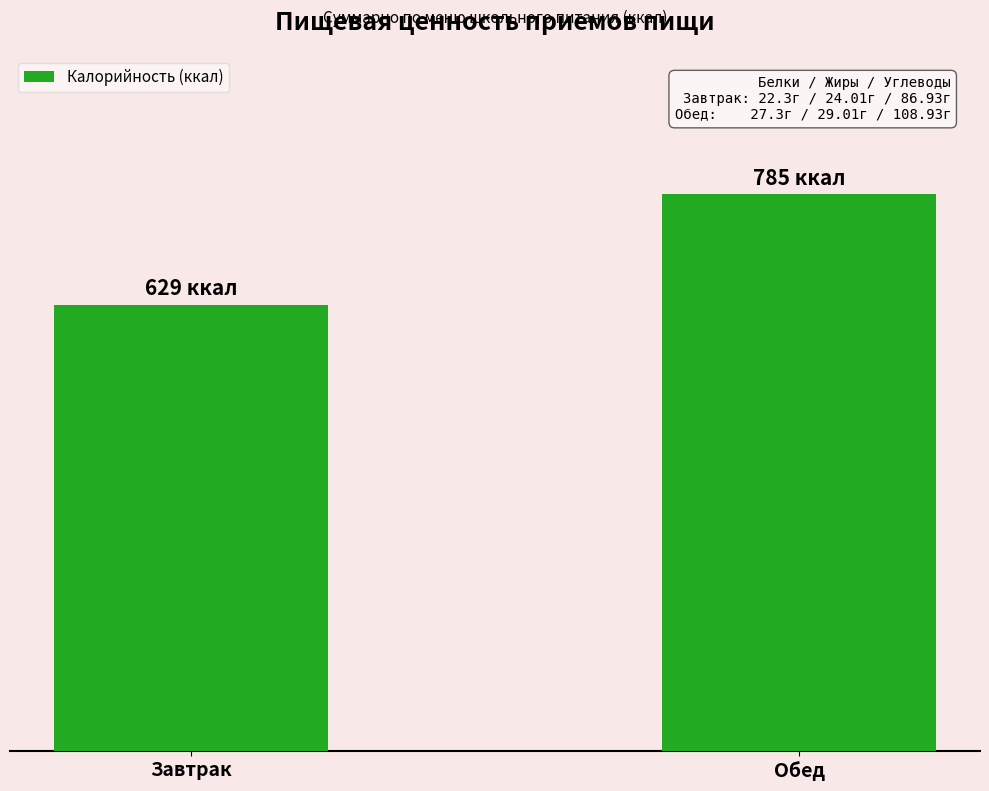

Reading left to right, list all the values displayed in this chart.

629	785